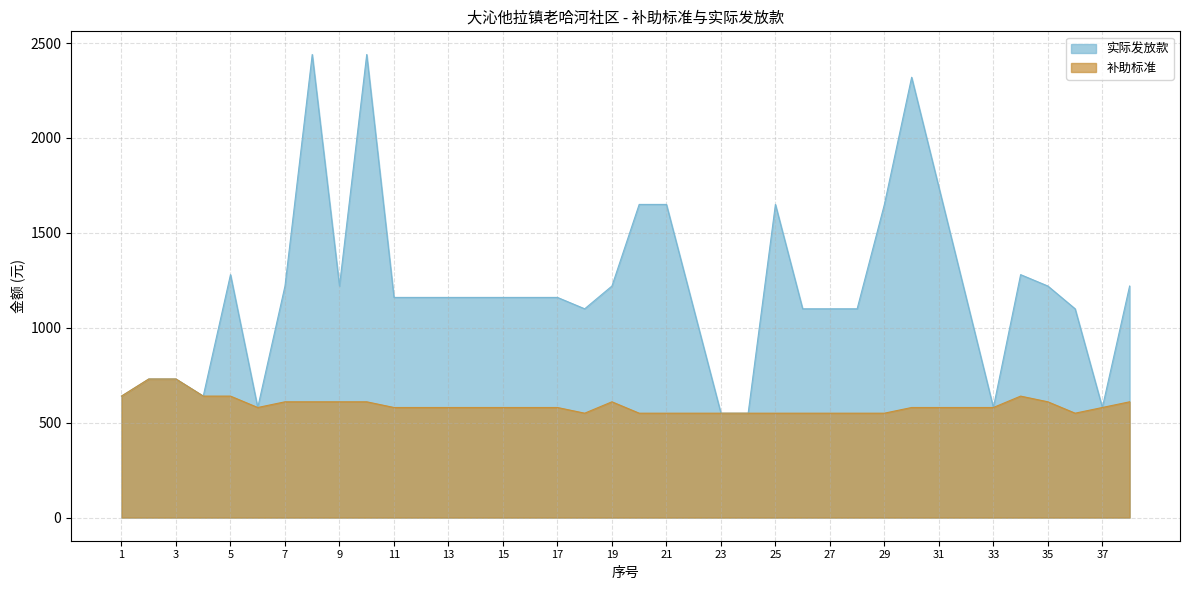

What is the value of the 实际发放款 point at the 2nd from the left?

730